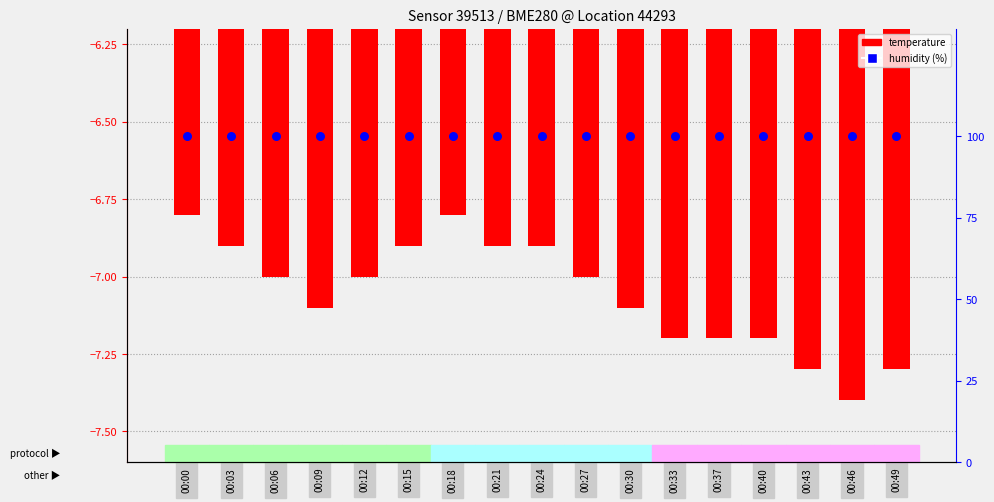

Which series contains the highest Y value?

humidity (%)